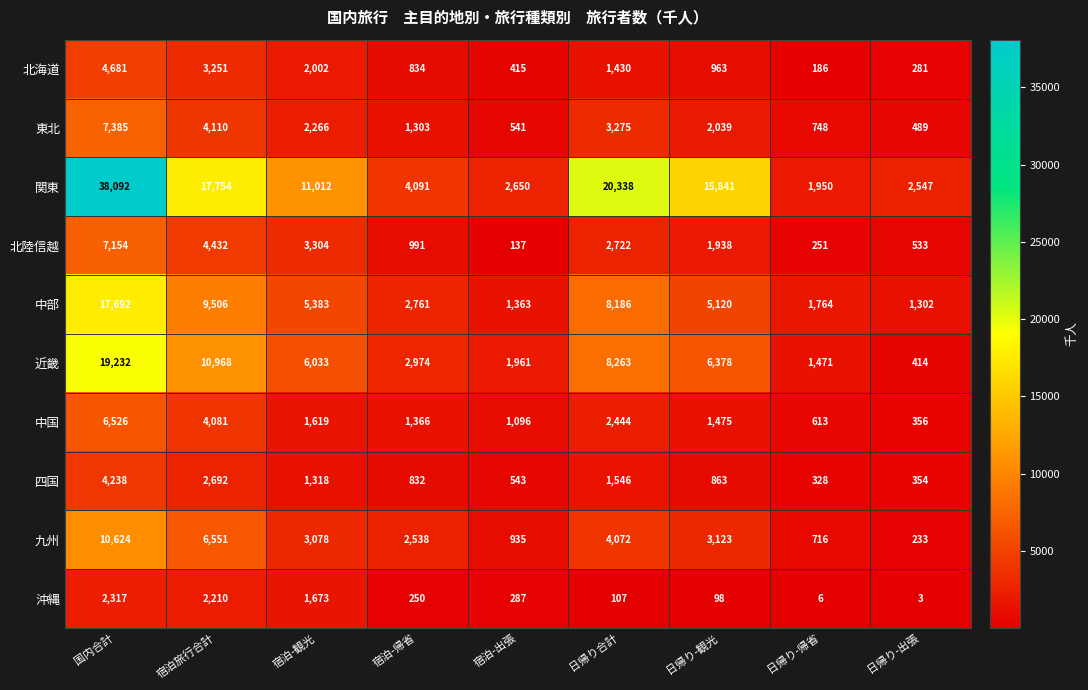

Read the 中国 value at 日帰り-観光, to the nearest 100.

1500